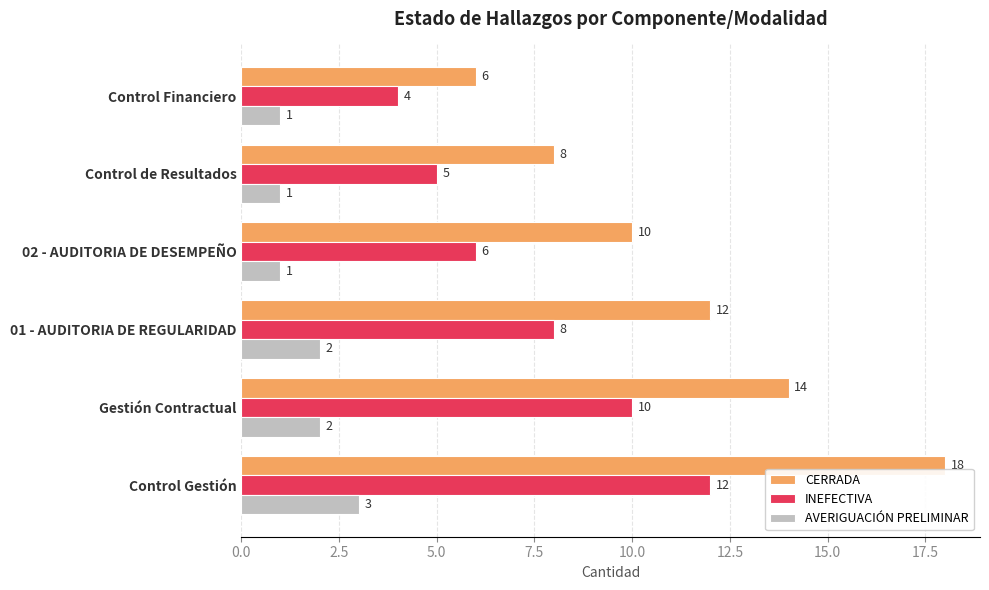

Is it true that AVERIGUACIÓN PRELIMINAR equals 3 at 01 - AUDITORIA DE REGULARIDAD?

False